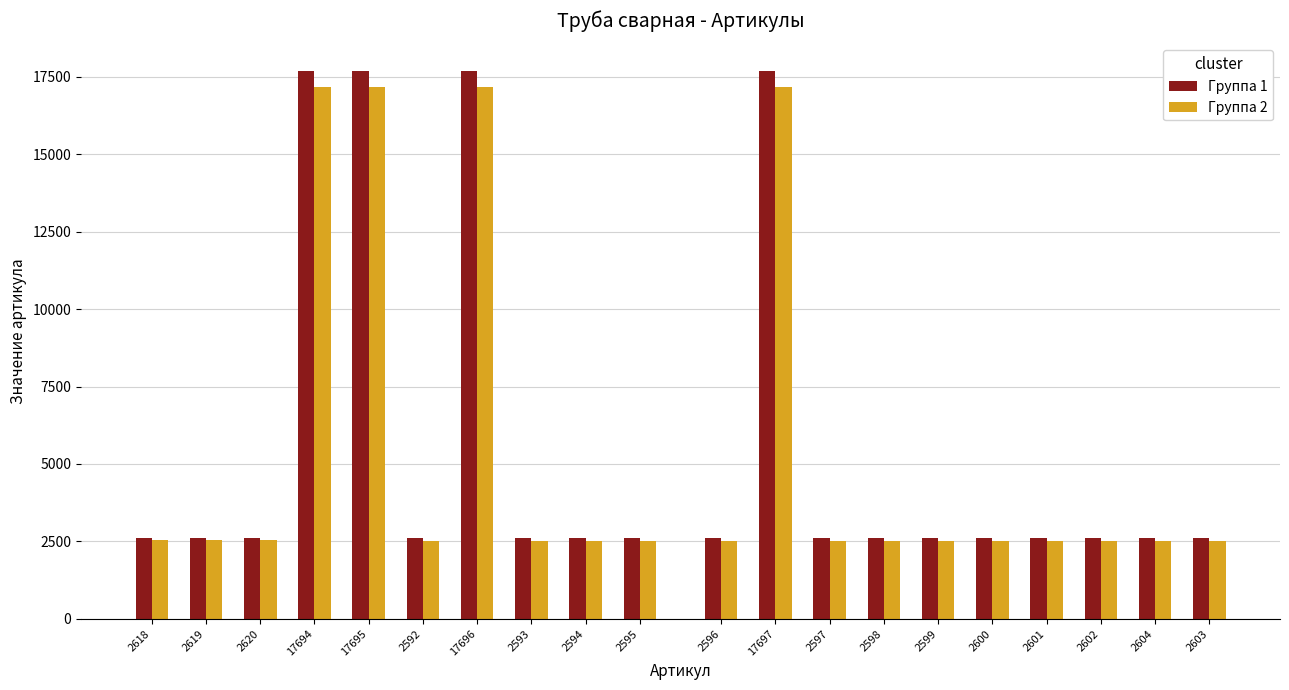

How many series are shown in this chart?

2